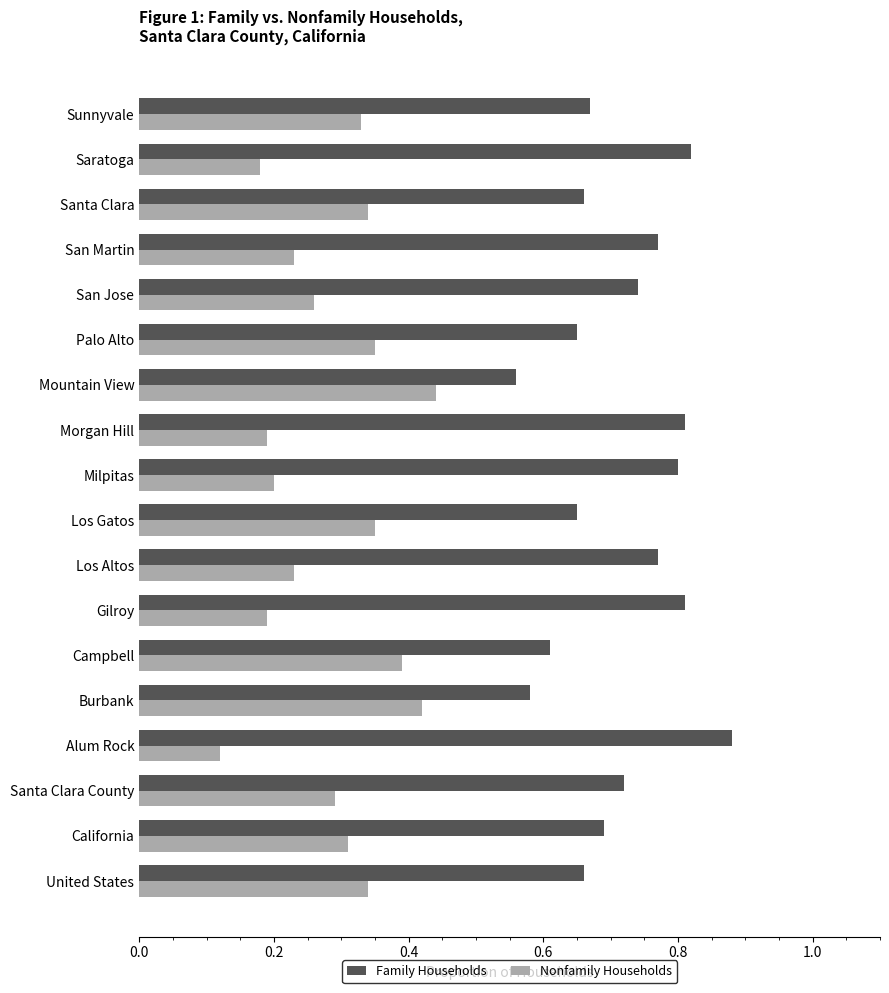

Where is Nonfamily Households nearest to the value 0?

Alum Rock